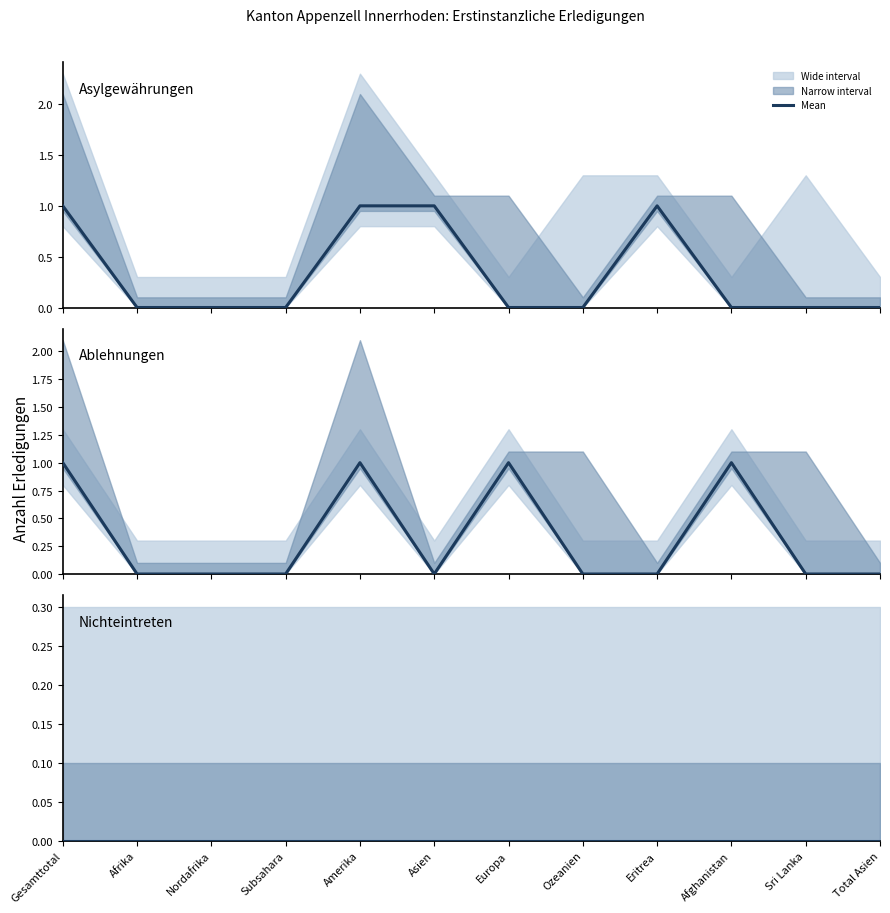

Reading right to left, transcribe all the data shown in this chart.

Asylgewährungen: Total Asien=0	Sri Lanka=0	Afghanistan=0	Eritrea=1	Ozeanien=0	Europa=0	Asien=1	Amerika=1	Subsahara=0	Nordafrika=0	Afrika=0	Gesamttotal=1
Ablehnungen mit VA: Total Asien=0	Sri Lanka=0	Afghanistan=1	Eritrea=0	Ozeanien=0	Europa=1	Asien=0	Amerika=1	Subsahara=0	Nordafrika=0	Afrika=0	Gesamttotal=1
Nichteintreten mit VA: Total Asien=0	Sri Lanka=0	Afghanistan=0	Eritrea=0	Ozeanien=0	Europa=0	Asien=0	Amerika=0	Subsahara=0	Nordafrika=0	Afrika=0	Gesamttotal=0